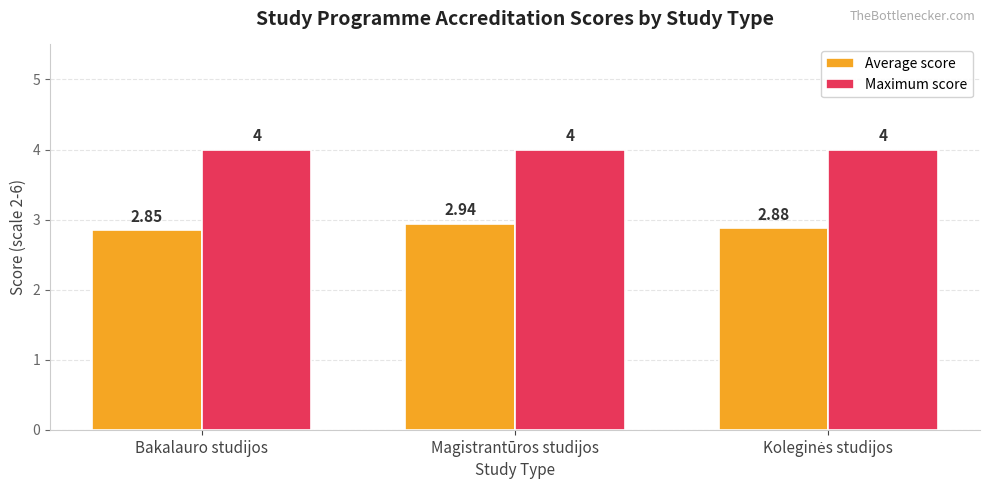

What is the value of the Maximum score bar at the 1st from the left?

4.0